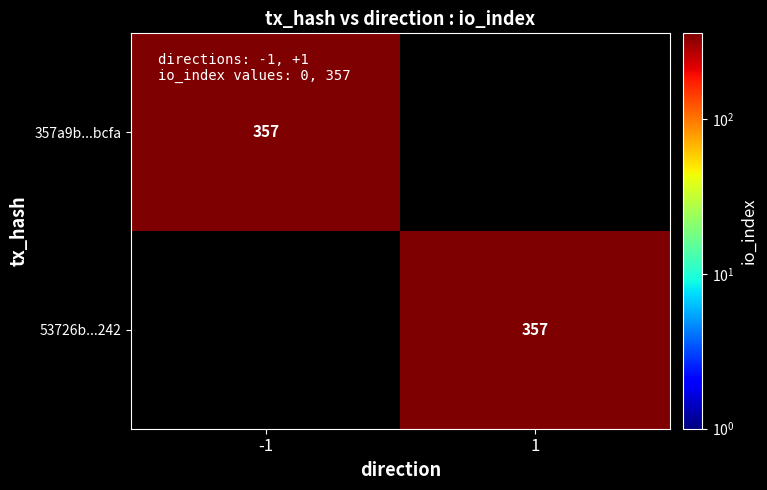

What is the greatest value displayed?

357